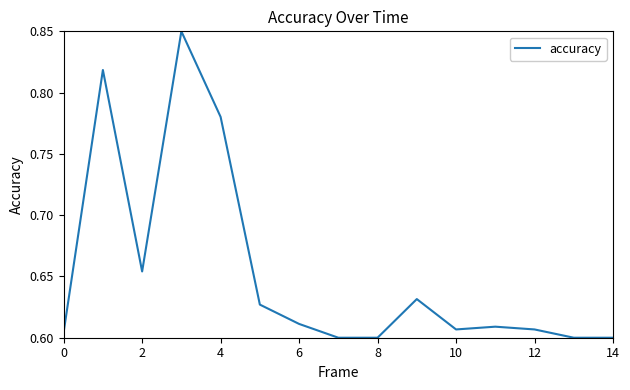

What is the difference between the maximum and minimum values?

0.2